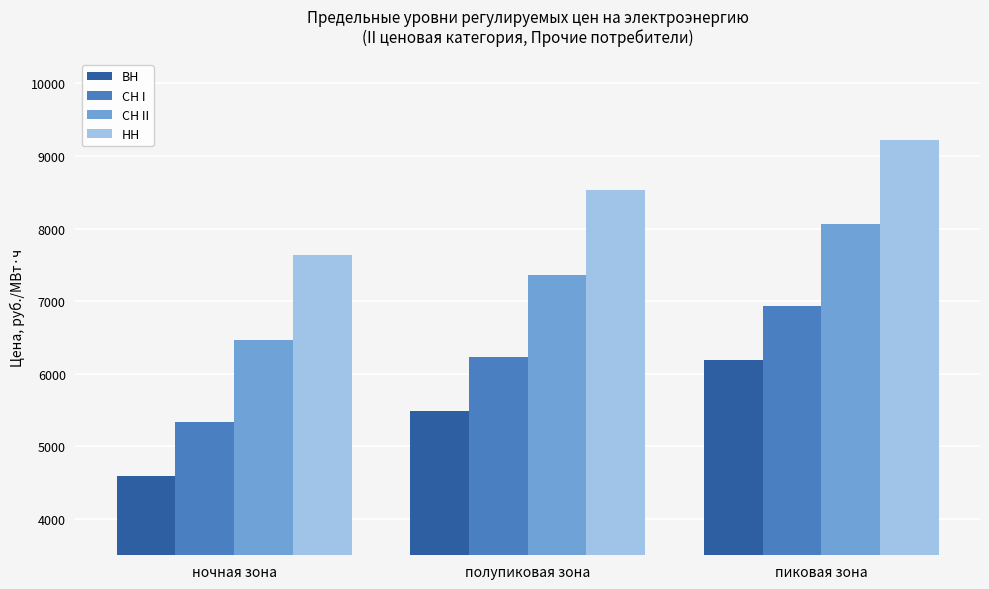

What is the sum of the НН values at пиковая зона and полупиковая зона?

17759.2